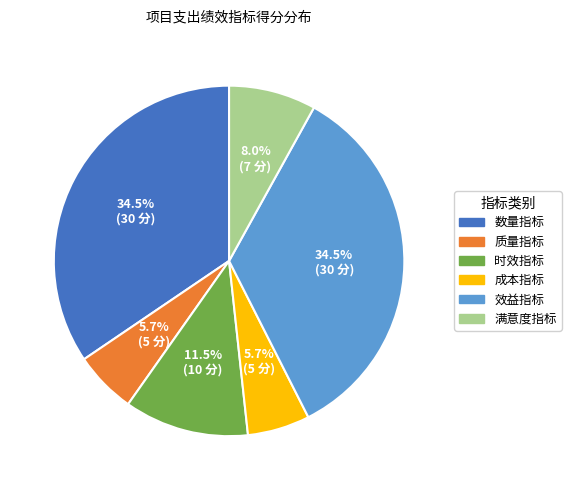

Is there a majority slice in this chart?

No